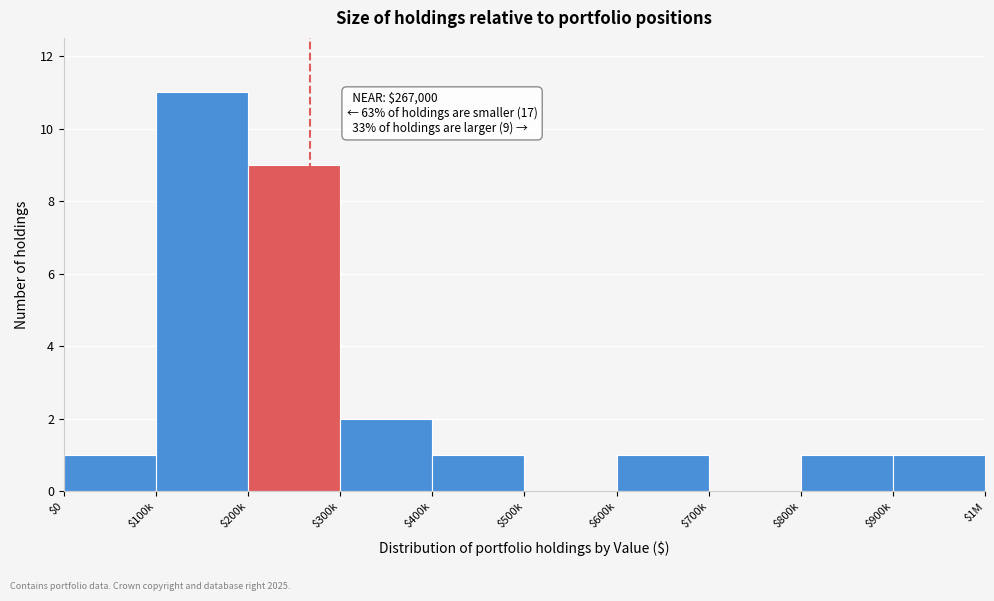

Which category has the highest value across all series?

$100k